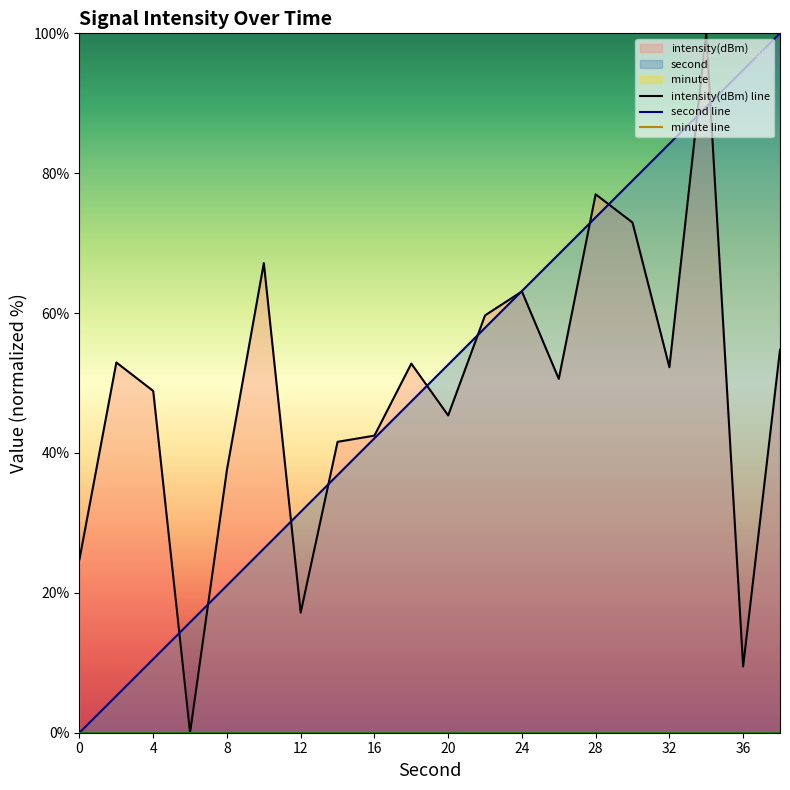

True or false: second line has a value of 30.8 at 20.

False